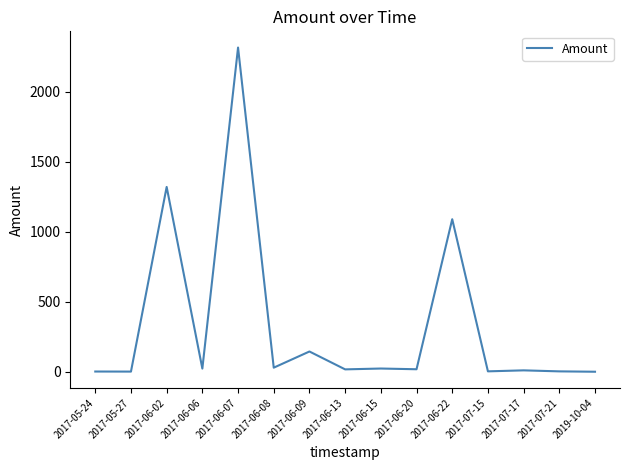

How many distinct data groups are displayed?

1